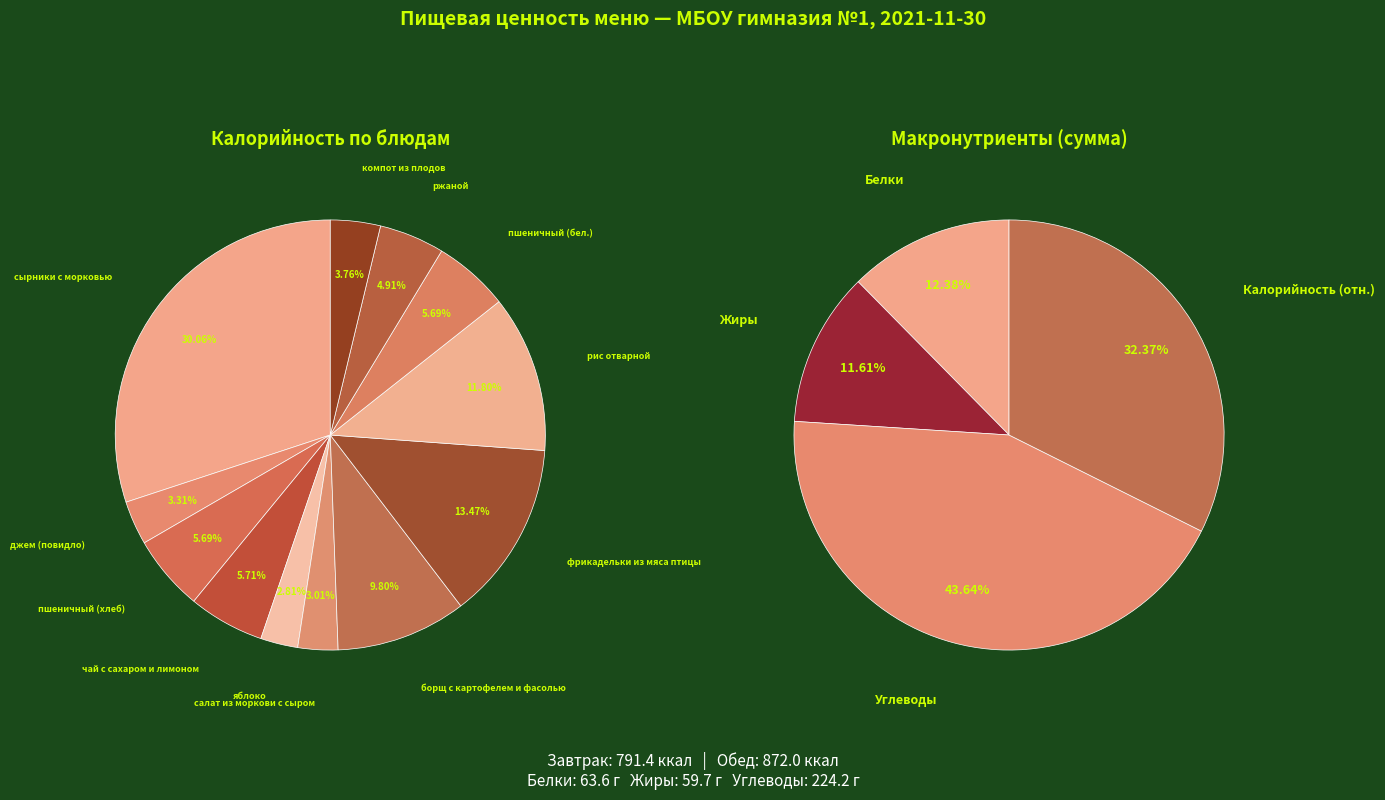

To the nearest percent, what is the average slice percentage?

8%